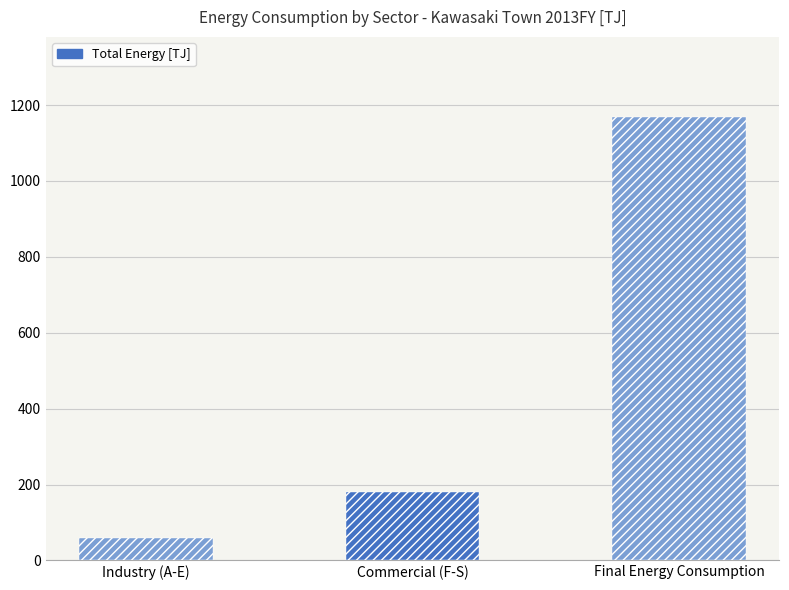

Where does the Total series first go above 180?

Commercial (F-S)